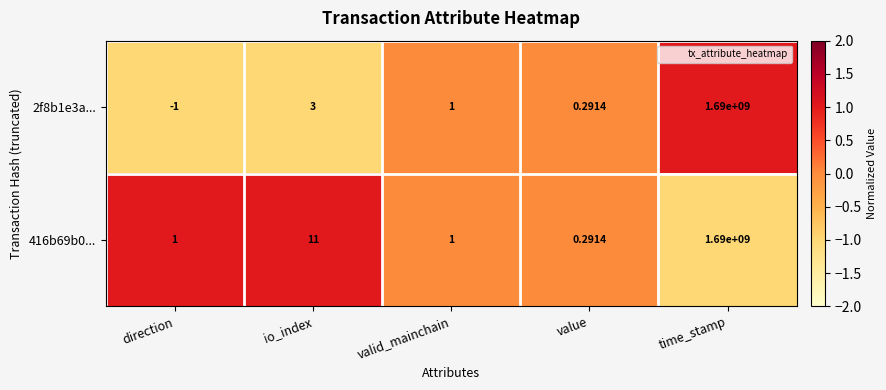

List the series in order of their overall mean, highest first.

416b69b0..., 2f8b1e3a...